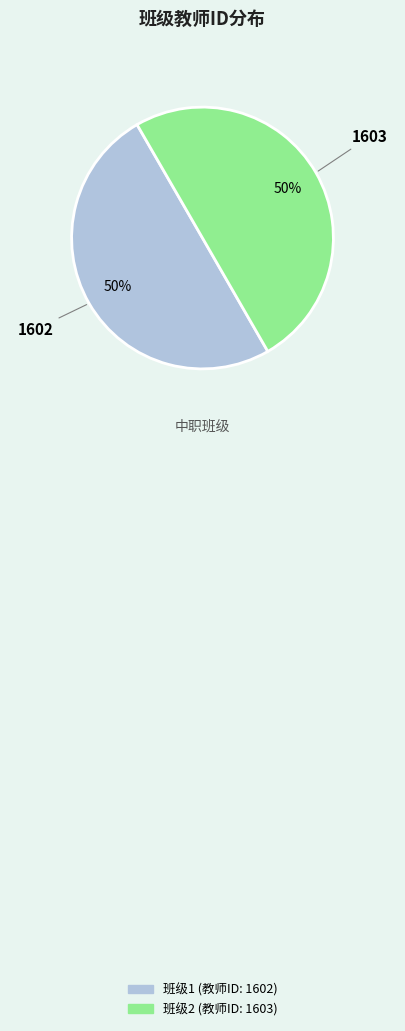

To the nearest percent, what is the average slice percentage?

50%